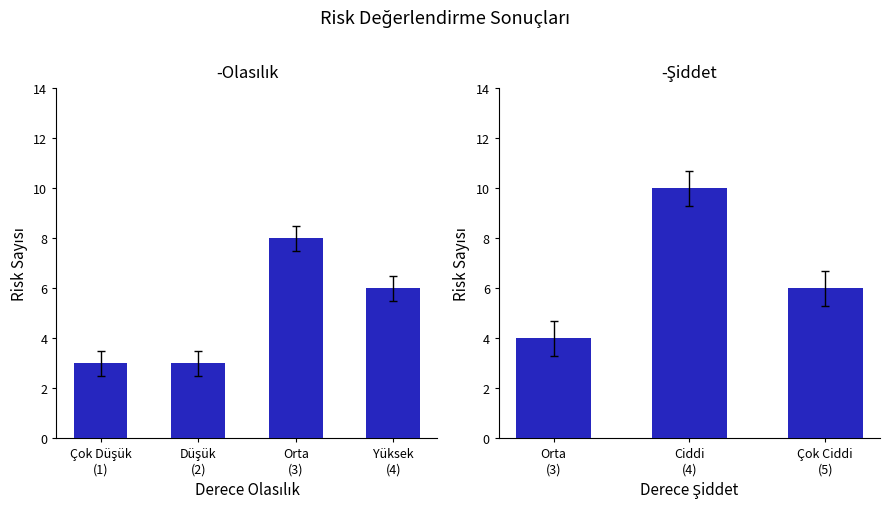

What is the minimum value shown in the chart?

3